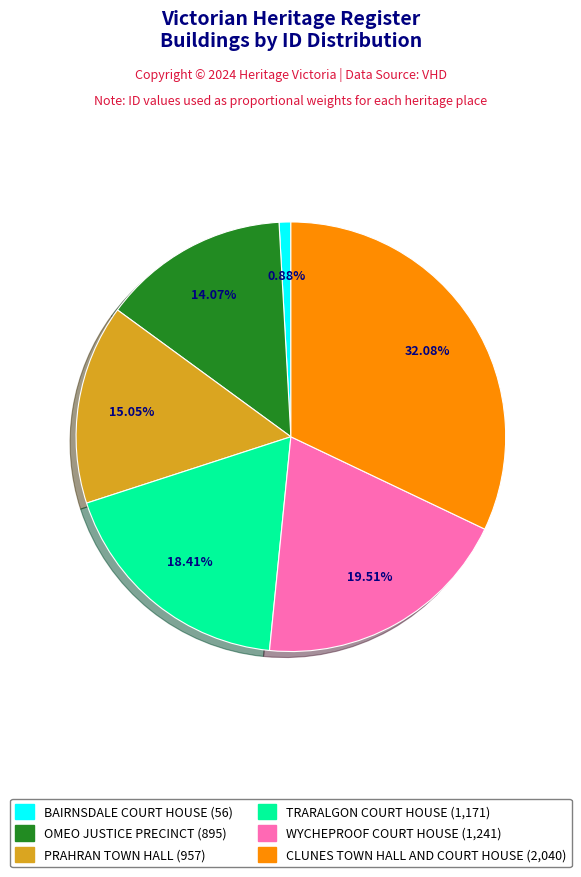

The PRAHRAN TOWN HALL slice represents 1% of the pie. True or false?

False